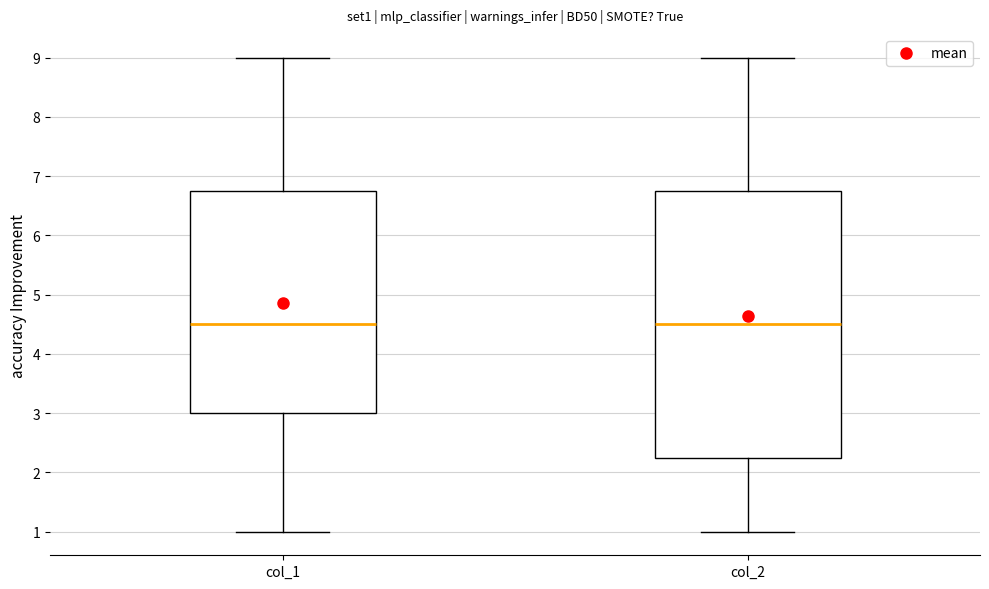

Comparing the boxes themselves (not the whiskers), which one is the tallest?

col_2